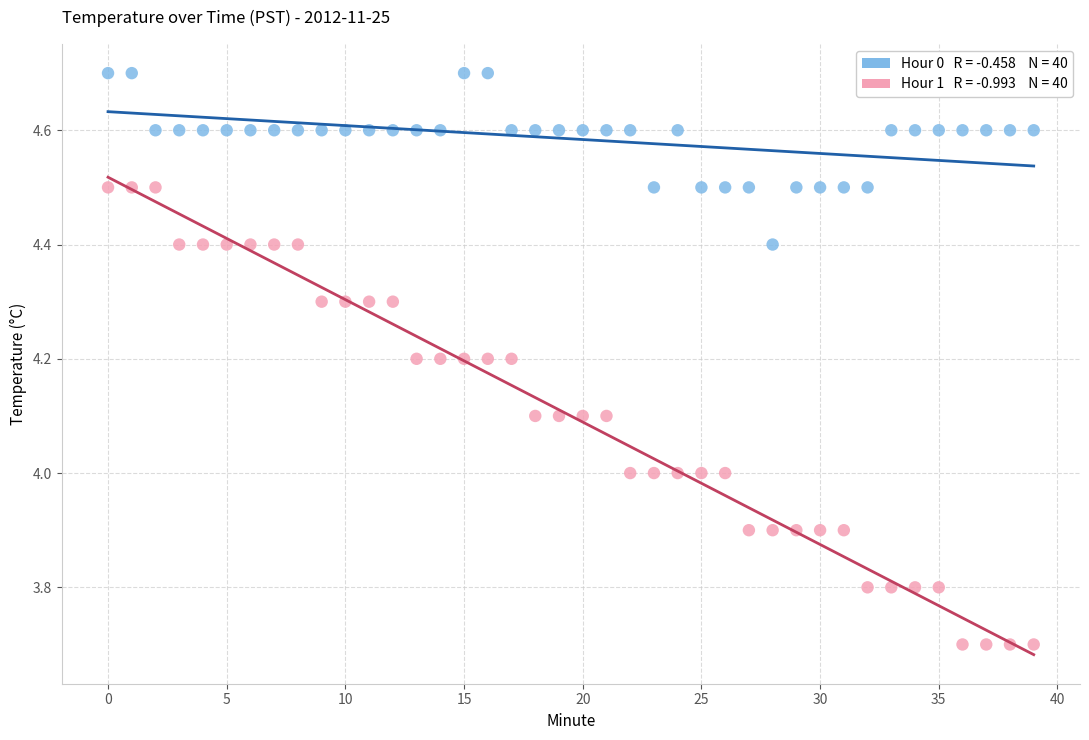

Across all data points, what is the range of Y values (max minus min)?

1.0